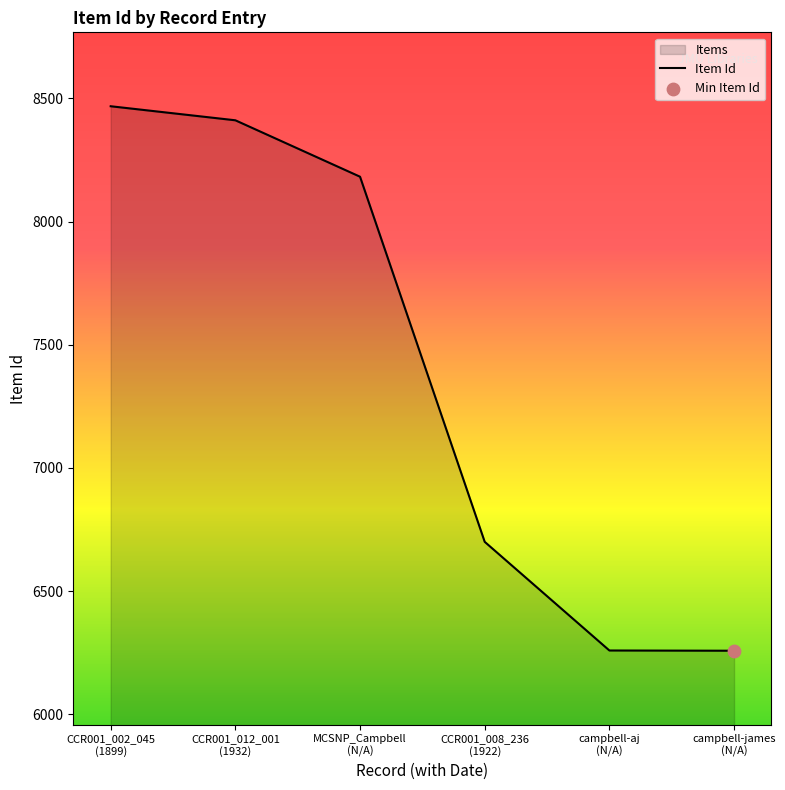

Between campbell-james
(N/A) and campbell-aj
(N/A), which is larger?

campbell-aj
(N/A)